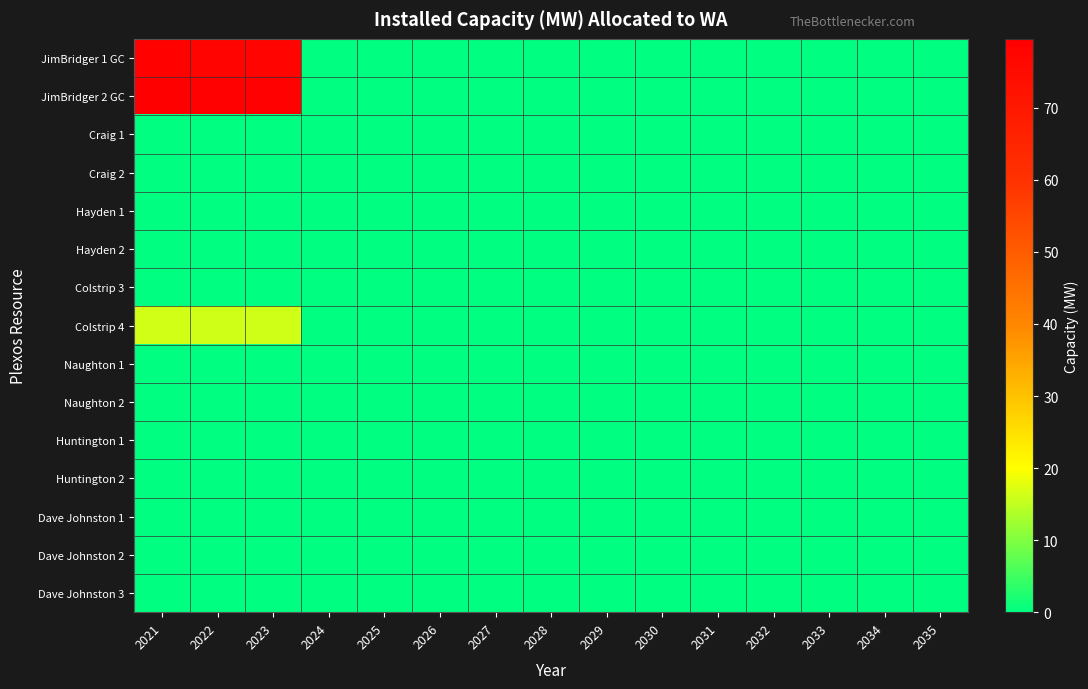

At which category is the sum across all series the highest?

2021